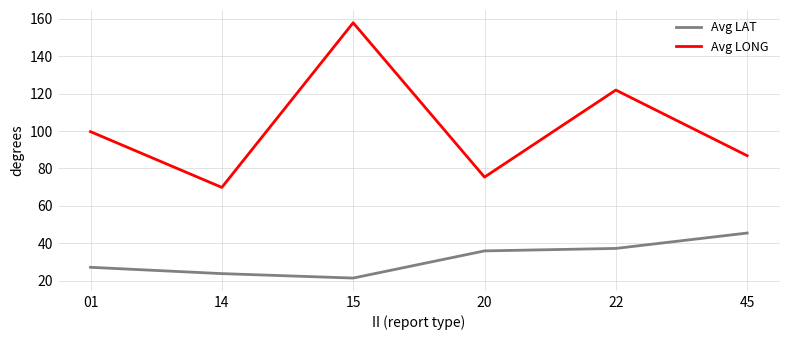

Reading right to left, transcribe all the data shown in this chart.

Avg LAT: 45=45.5	22=37.3	20=36.0	15=21.5	14=23.9	01=27.2
Avg LONG: 45=86.8	22=121.9	20=75.4	15=157.8	14=69.9	01=99.7